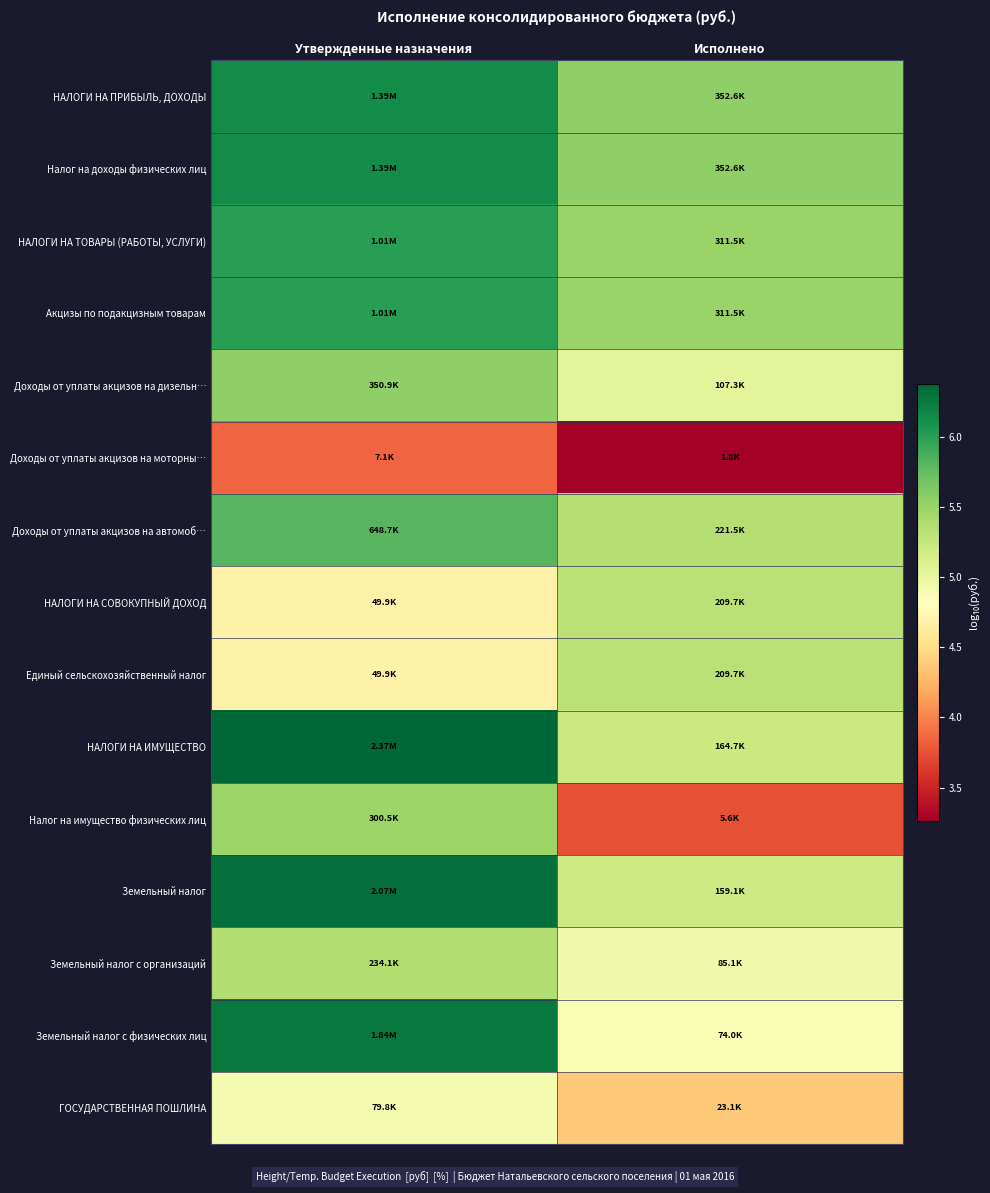

At how many categories does at least one series exceed 5?

2